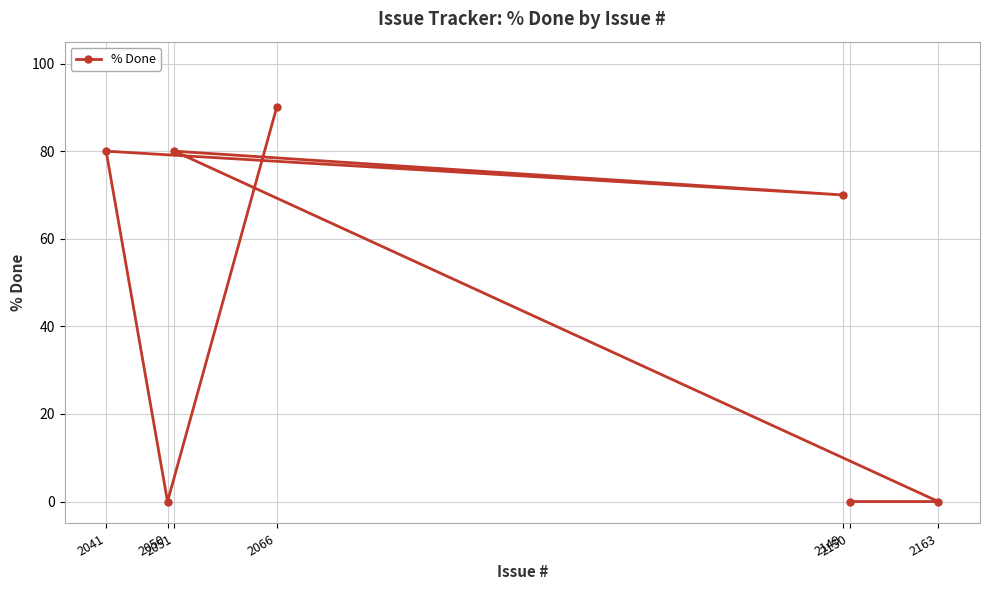

Is it true that the value at 2041 is 28?

False